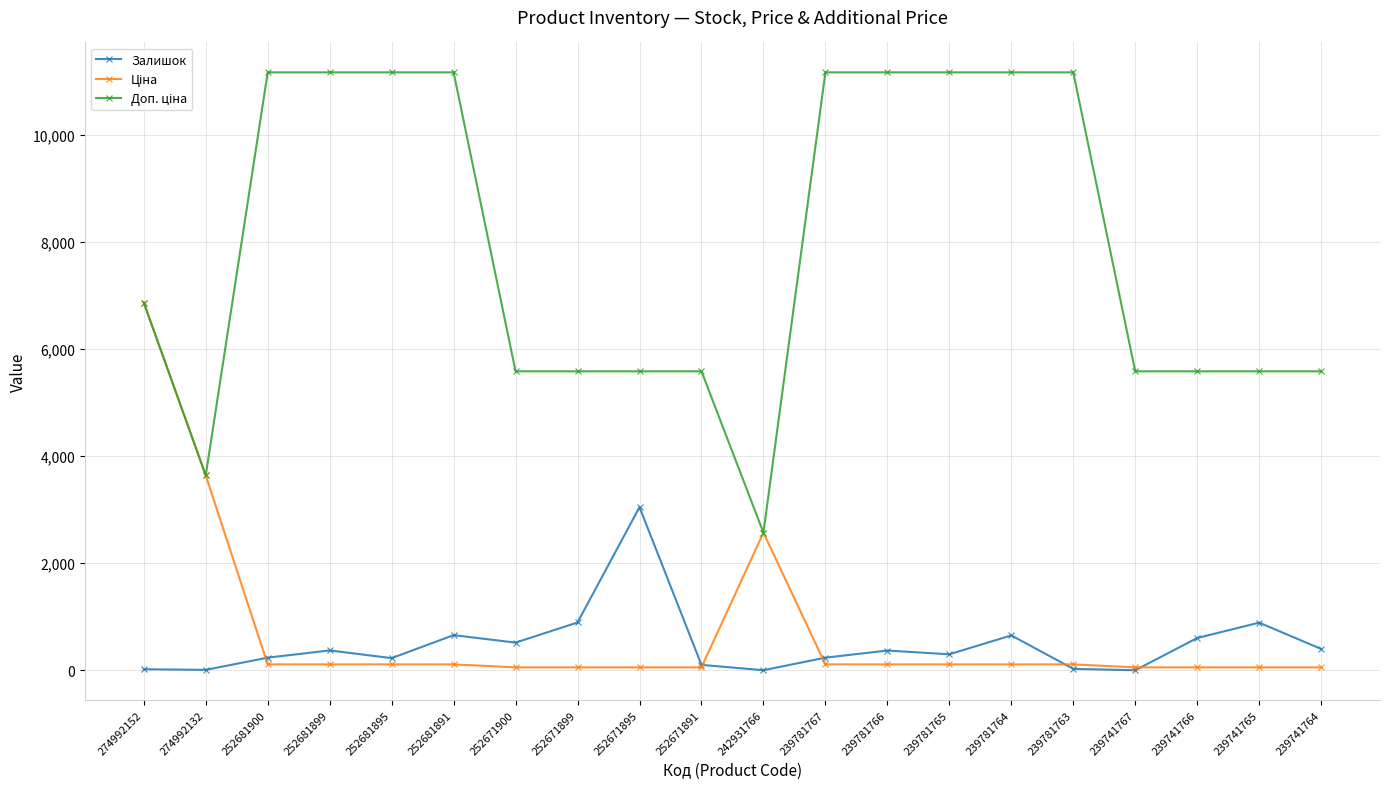

What is the maximum value for Залишок?

3048.0